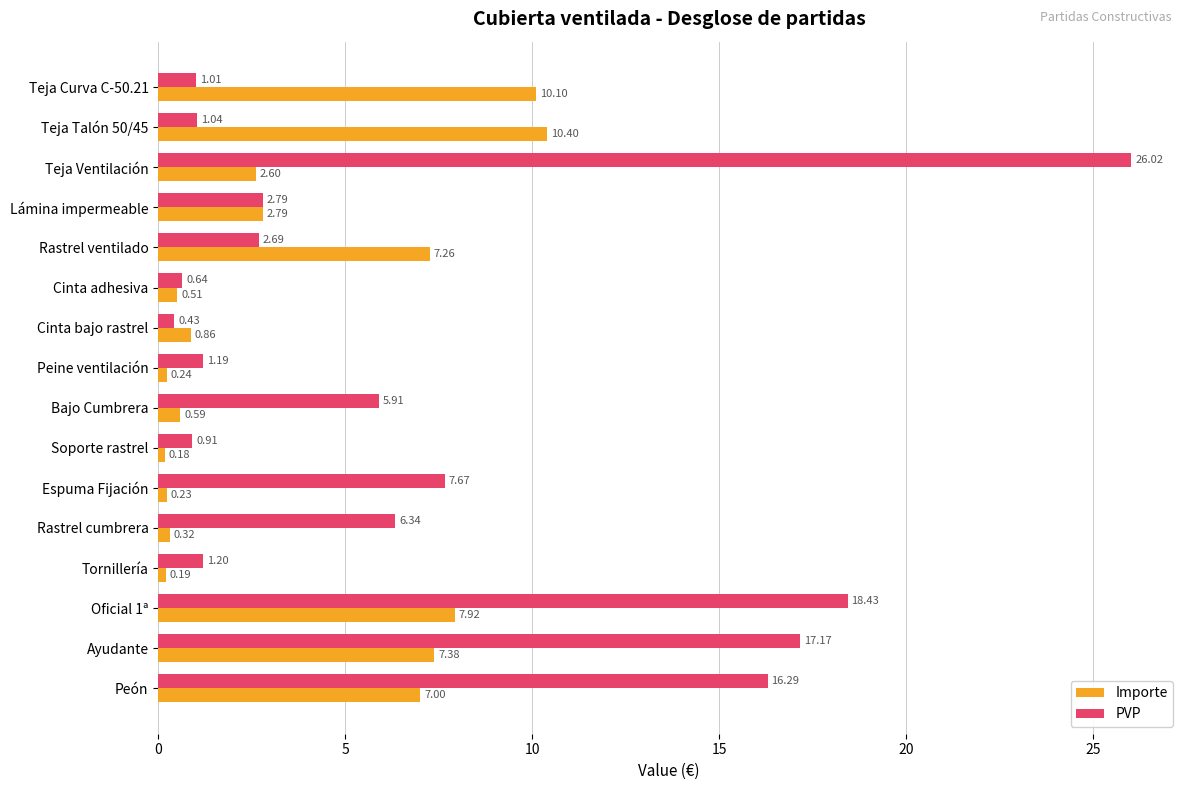

What is the difference between the highest and lowest values at Teja Ventilación?

23.4